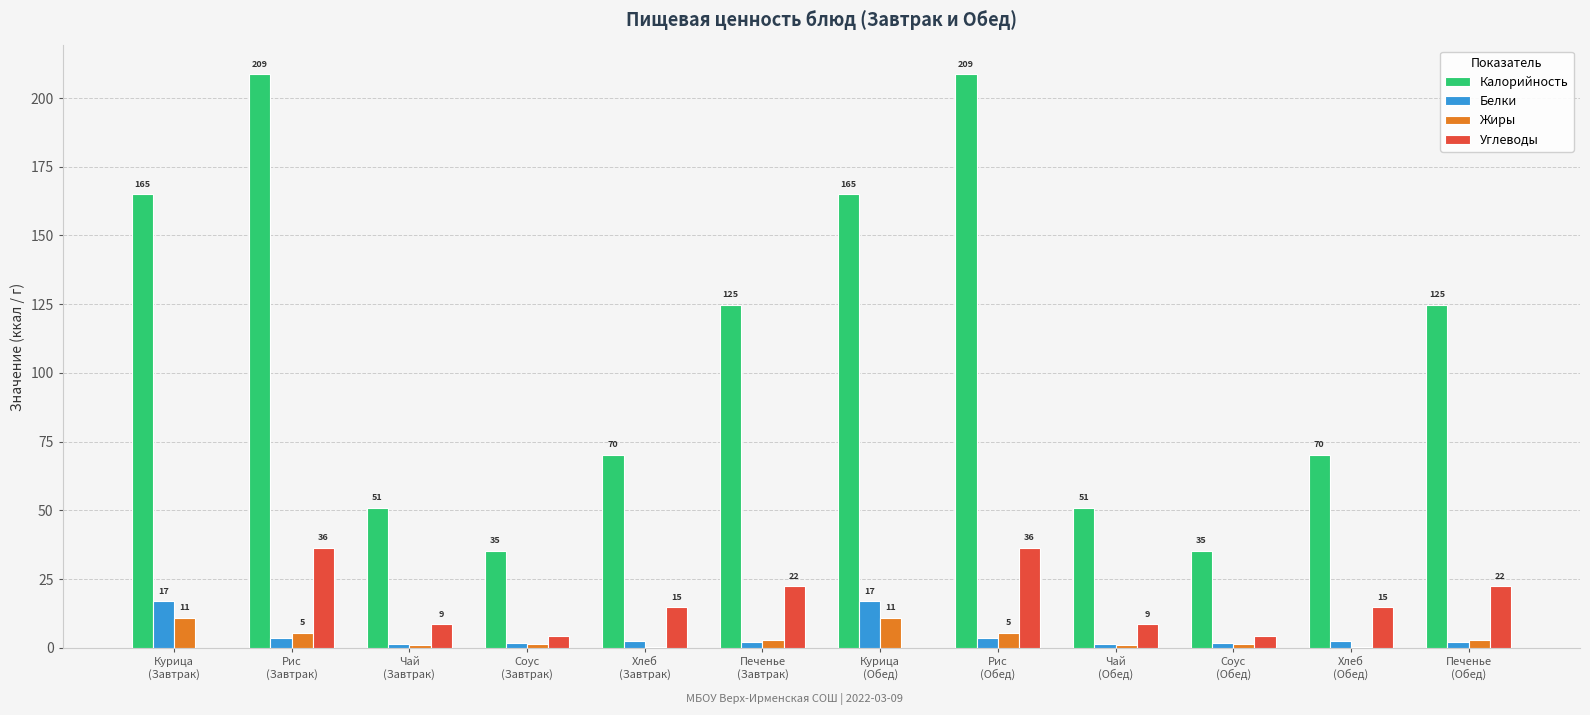

Reading left to right, extract all data points from this chart.

Калорийность: Курица
(Завтрак)=165.0	Рис
(Завтрак)=208.7	Чай
(Завтрак)=50.9	Соус
(Завтрак)=35.3	Хлеб
(Завтрак)=70.3	Печенье
(Завтрак)=124.7	Курица
(Обед)=165.0	Рис
(Обед)=208.7	Чай
(Обед)=50.9	Соус
(Обед)=35.3	Хлеб
(Обед)=70.3	Печенье
(Обед)=124.7
Белки: Курица
(Завтрак)=16.9	Рис
(Завтрак)=3.6	Чай
(Завтрак)=1.6	Соус
(Завтрак)=1.6	Хлеб
(Завтрак)=2.3	Печенье
(Завтрак)=2.2	Курица
(Обед)=16.9	Рис
(Обед)=3.6	Чай
(Обед)=1.6	Соус
(Обед)=1.6	Хлеб
(Обед)=2.3	Печенье
(Обед)=2.2
Жиры: Курица
(Завтрак)=10.9	Рис
(Завтрак)=5.4	Чай
(Завтрак)=1.1	Соус
(Завтрак)=1.2	Хлеб
(Завтрак)=0.2	Печенье
(Завтрак)=2.9	Курица
(Обед)=10.9	Рис
(Обед)=5.4	Чай
(Обед)=1.1	Соус
(Обед)=1.2	Хлеб
(Обед)=0.2	Печенье
(Обед)=2.9
Углеводы: Курица
(Завтрак)=0.0	Рис
(Завтрак)=36.4	Чай
(Завтрак)=8.6	Соус
(Завтрак)=4.5	Хлеб
(Завтрак)=14.8	Печенье
(Завтрак)=22.3	Курица
(Обед)=0.0	Рис
(Обед)=36.4	Чай
(Обед)=8.6	Соус
(Обед)=4.5	Хлеб
(Обед)=14.8	Печенье
(Обед)=22.3